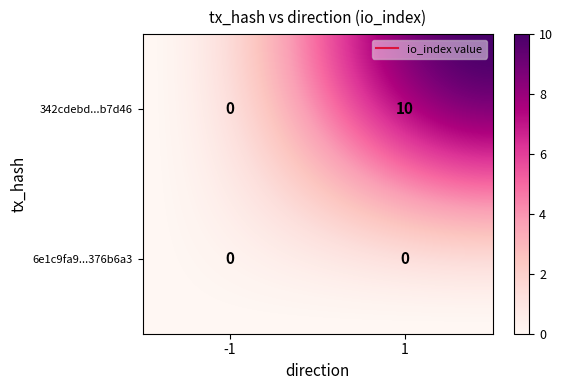

What is the sum of the 342cdebd100c3ba2c47265cba026951deab7d46 values at 1 and -1?

10